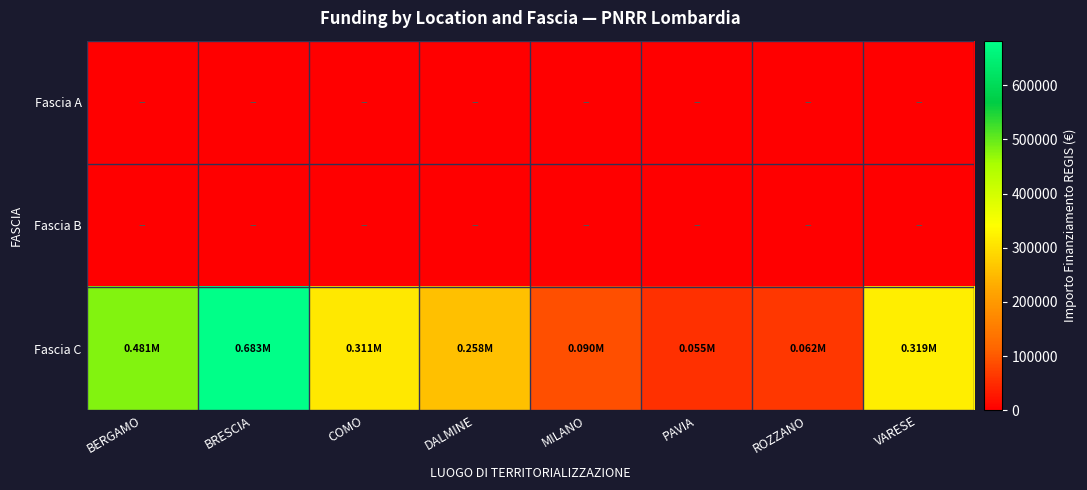

At how many categories does at least one series exceed 45810?

8